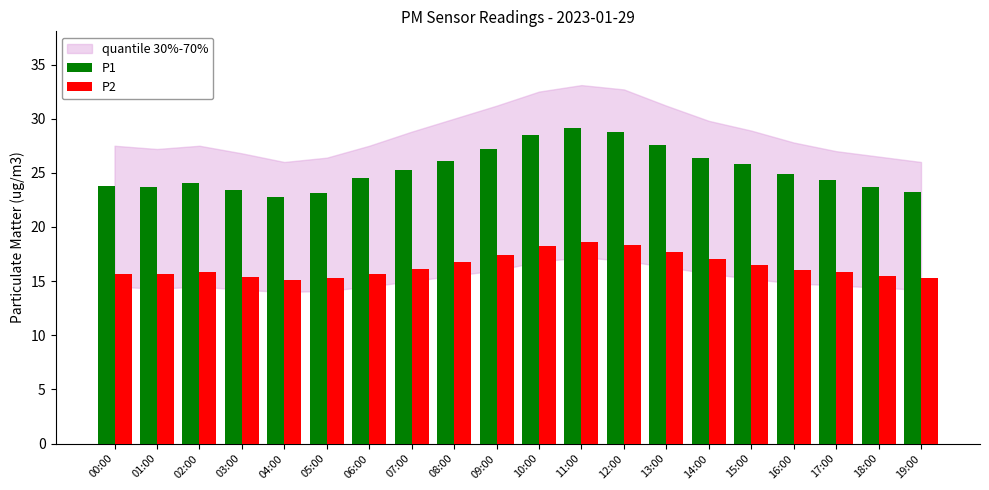

What is the label of the 8th bar from the left?

07:00